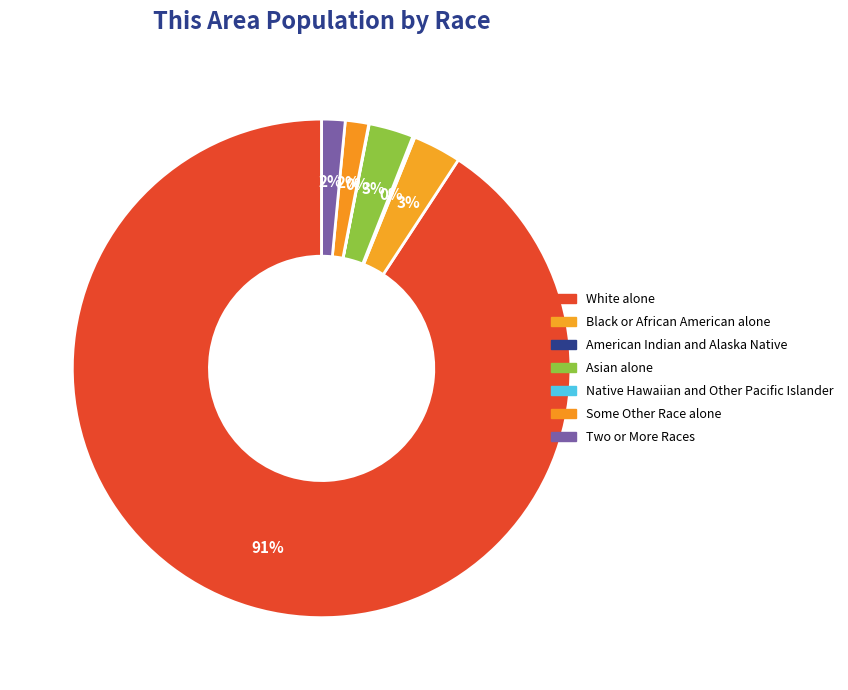

How many segments does this pie chart have?

7